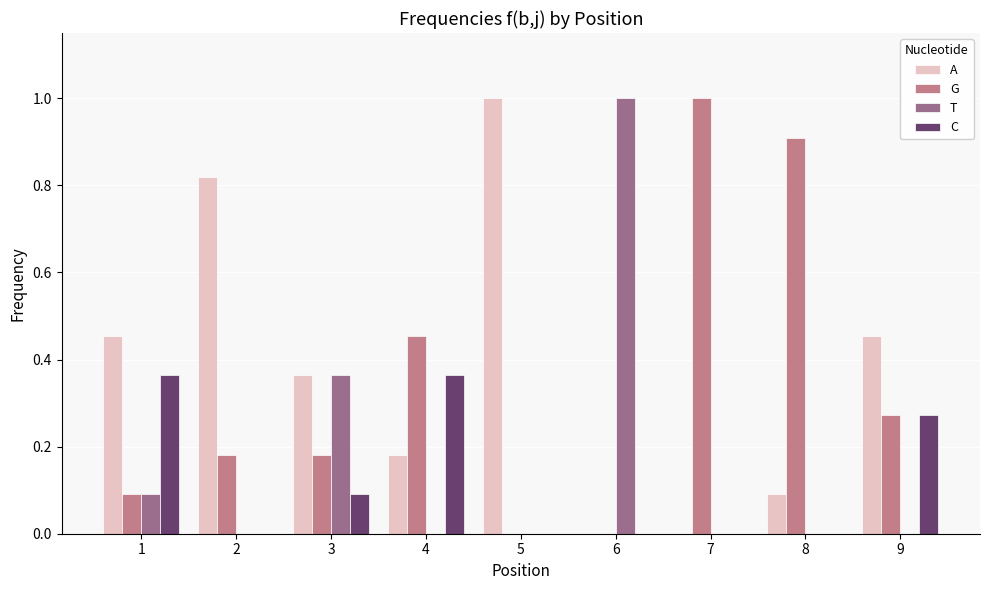

Count the number of categories in the chart.

9